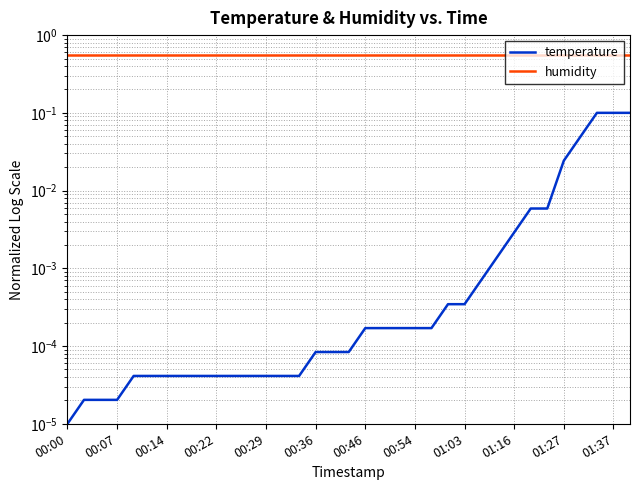

Reading left to right, extract all data points from this chart.

temperature: 0.0	0.0	0.0	0.0	0.0	0.0	0.0	0.0	0.0	0.0	0.0	0.0	0.0	0.0	0.0	0.0	0.0	0.0	0.0	0.0	0.0	0.0	0.0	0.0	0.0	0.0	0.0	0.0	0.0	0.0	0.0	0.0	0.1	0.1	0.1
humidity: 0.6	0.6	0.6	0.6	0.6	0.6	0.6	0.6	0.6	0.6	0.6	0.6	0.6	0.6	0.6	0.6	0.6	0.6	0.6	0.6	0.6	0.6	0.6	0.6	0.6	0.6	0.6	0.6	0.6	0.6	0.6	0.6	0.6	0.6	0.6